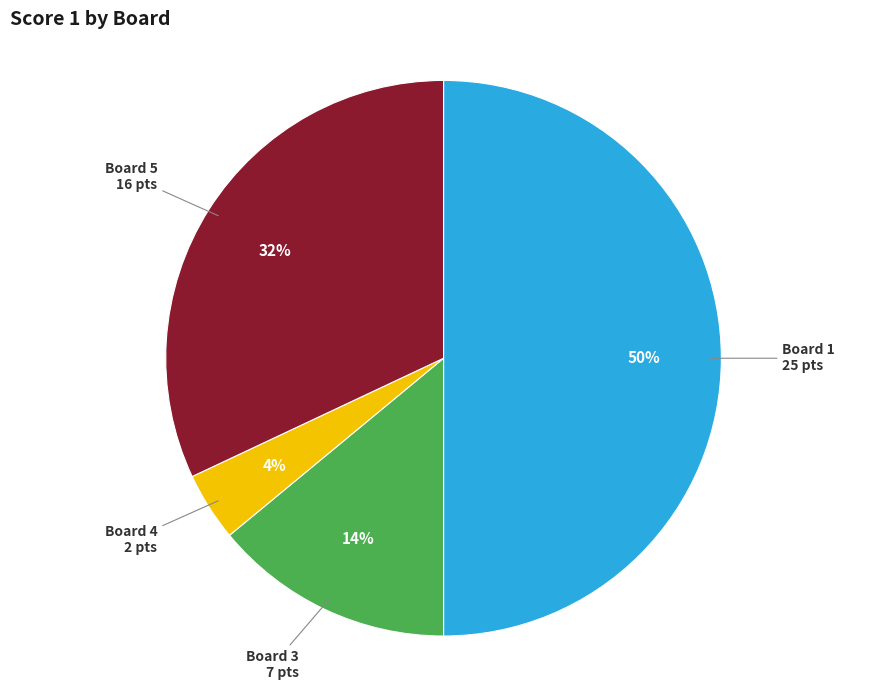

The Board 1 slice represents 61% of the pie. True or false?

False